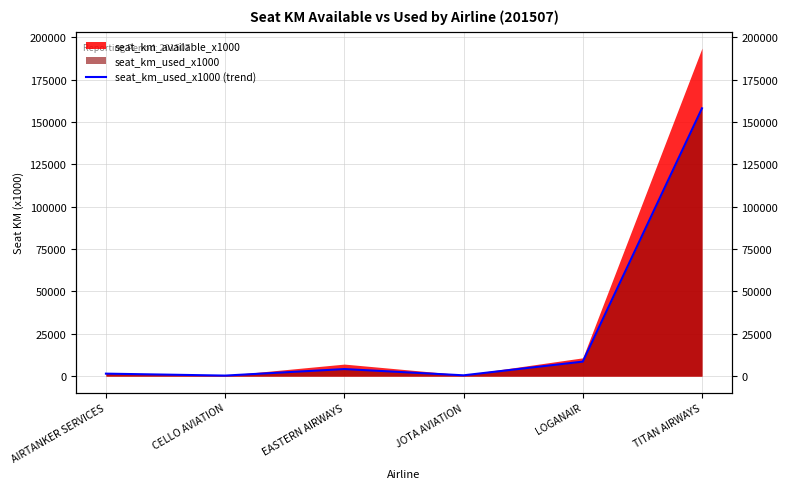

Reading left to right, extract all data points from this chart.

AIRTANKER SERVICES=1488	CELLO AVIATION=339	EASTERN AIRWAYS=4186	JOTA AVIATION=498	LOGANAIR=8581	TITAN AIRWAYS=158134